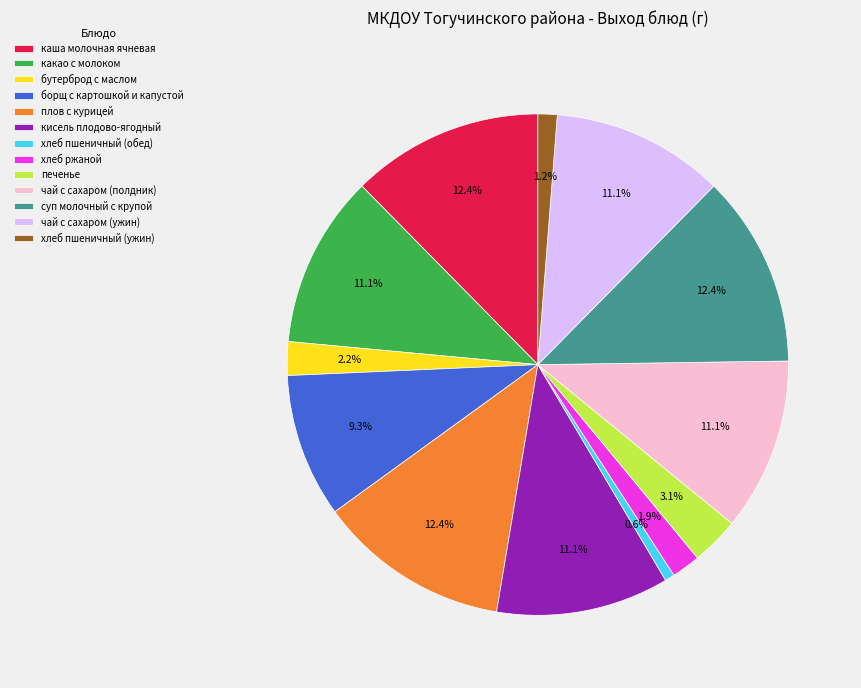

Count the number of slices in the pie.

13